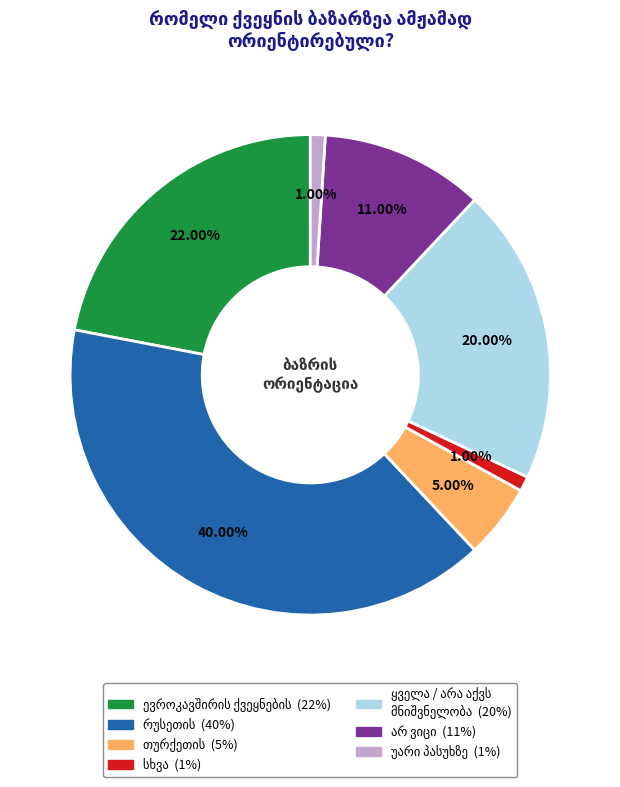

To the nearest percent, what is the difference between the largest and smallest slice percentages?

39%